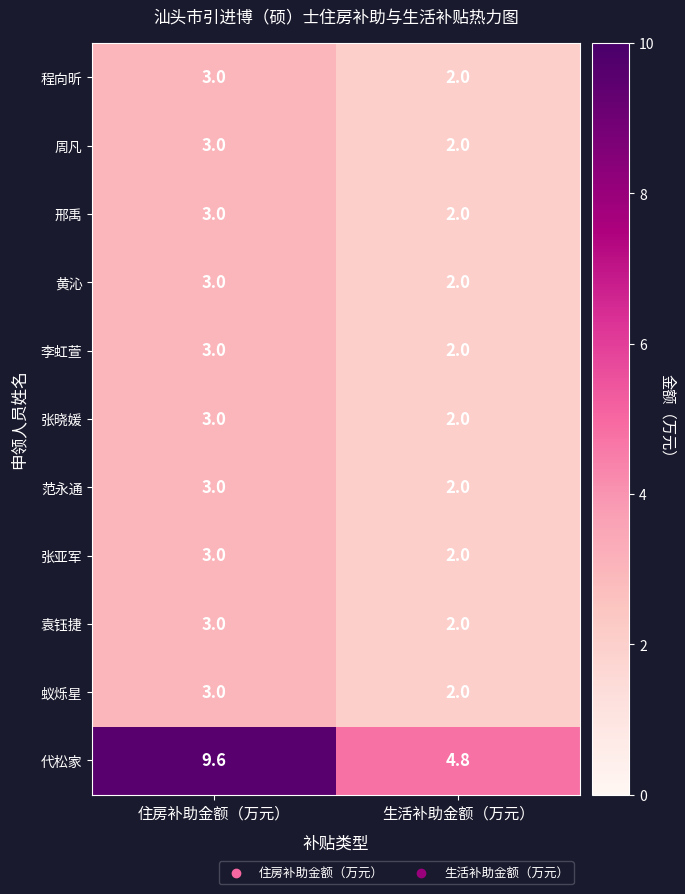

How many series are shown in this chart?

11